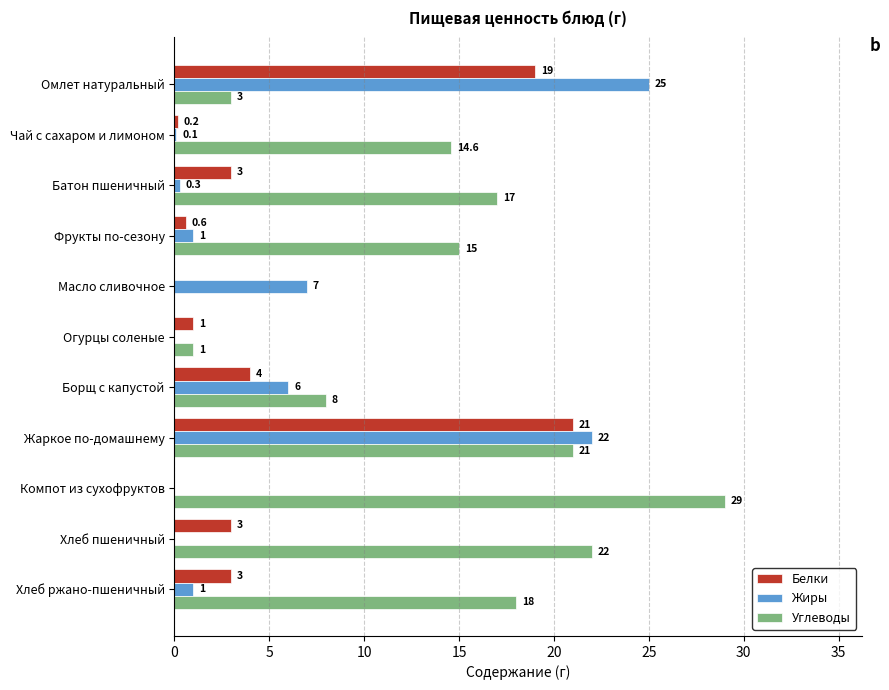

What is the highest value of the Углеводы series?

29.0